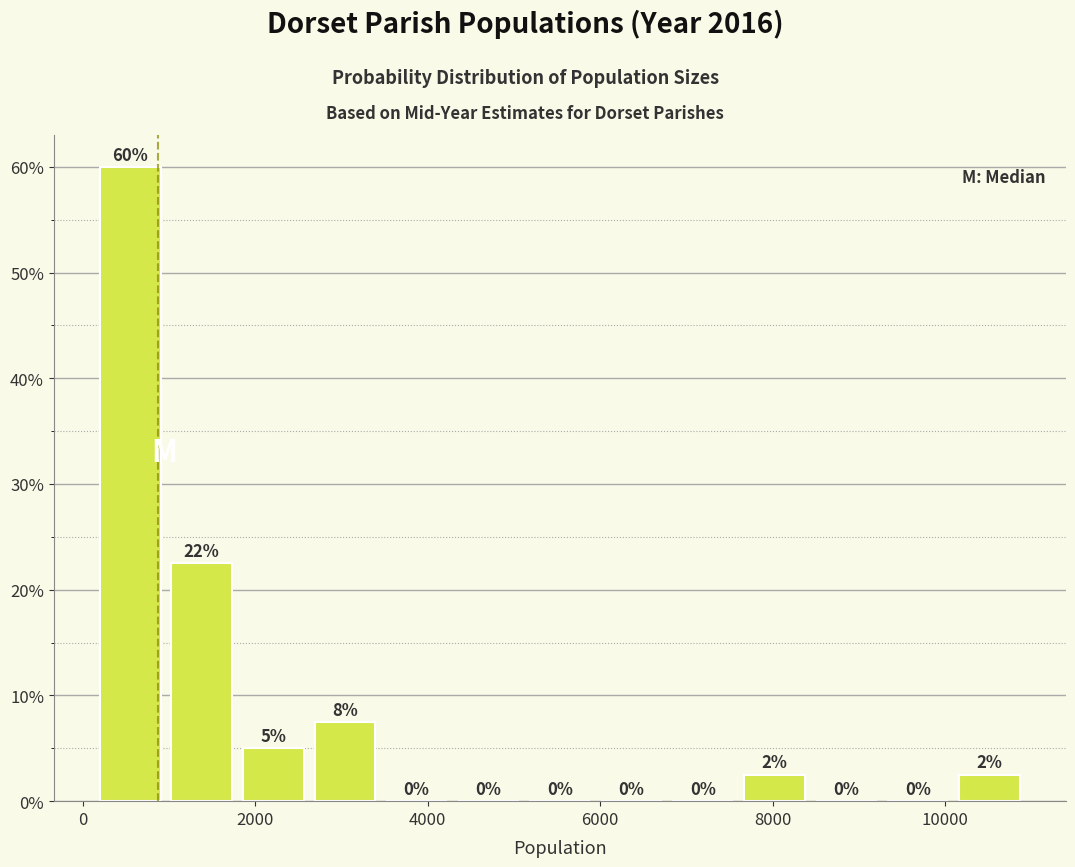

Which range on the x-axis has the tallest bar?

200 to 1000